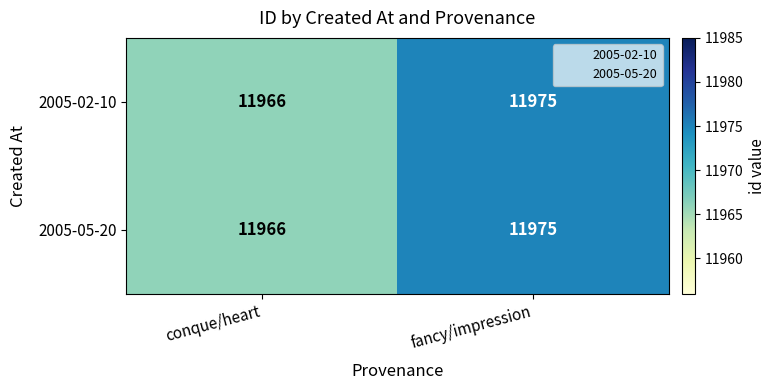

What is the sum of the 2005-05-20 values at conque/heart and fancy/impression?

23941